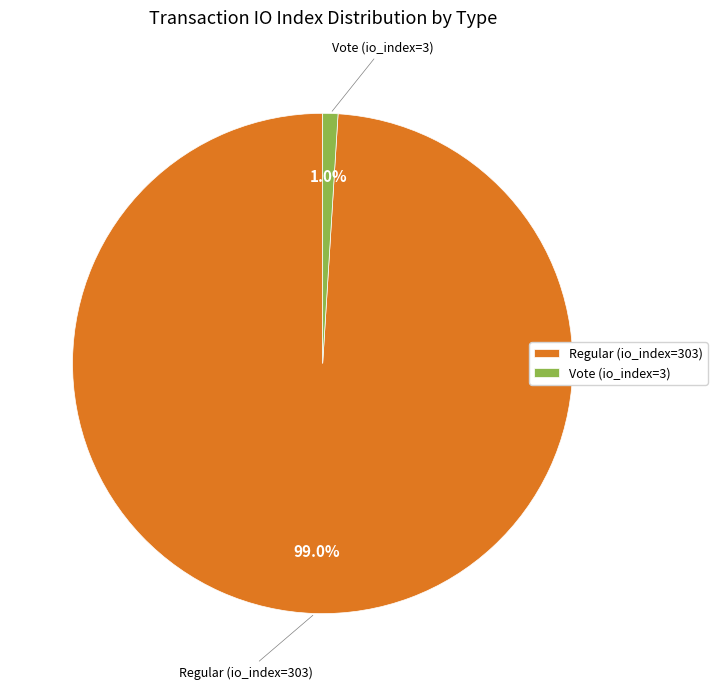

To the nearest percent, what is the combined percentage of Regular (io_index=303) and Vote (io_index=3)?

100%